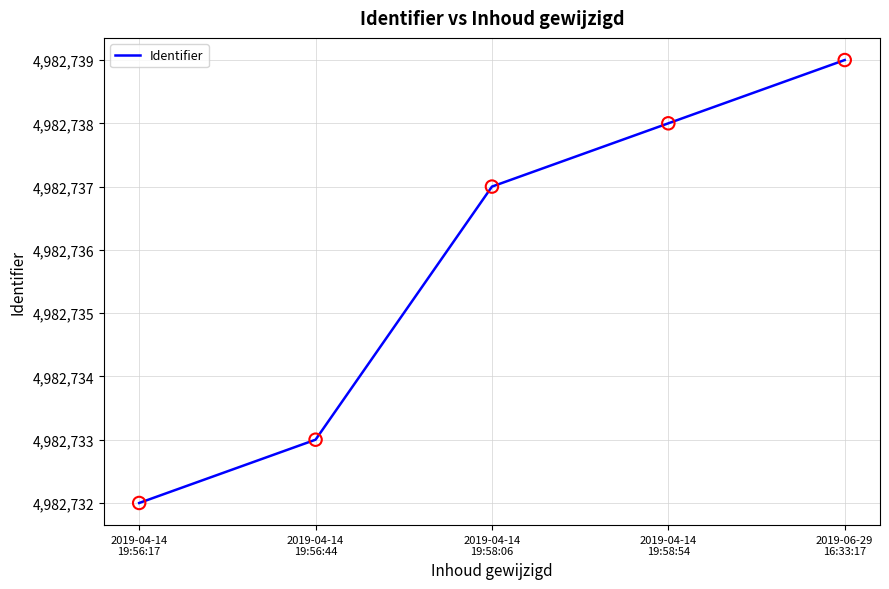

Approximately how many times larger is the value at 2019-04-14
19:56:44 compared to 2019-06-29
16:33:17?

1.0